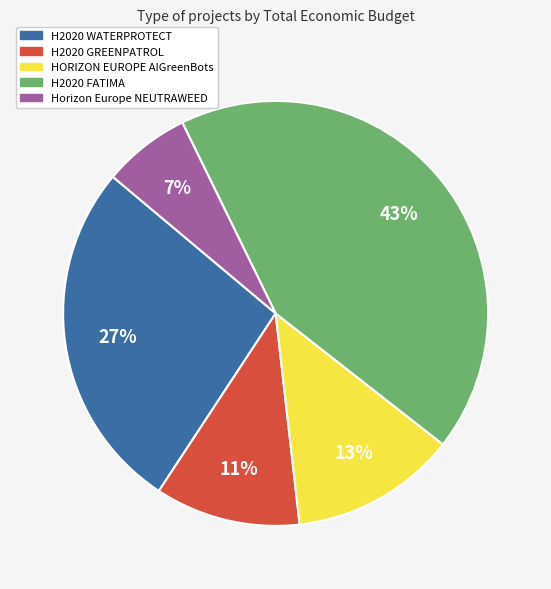

Is there a majority slice in this chart?

No